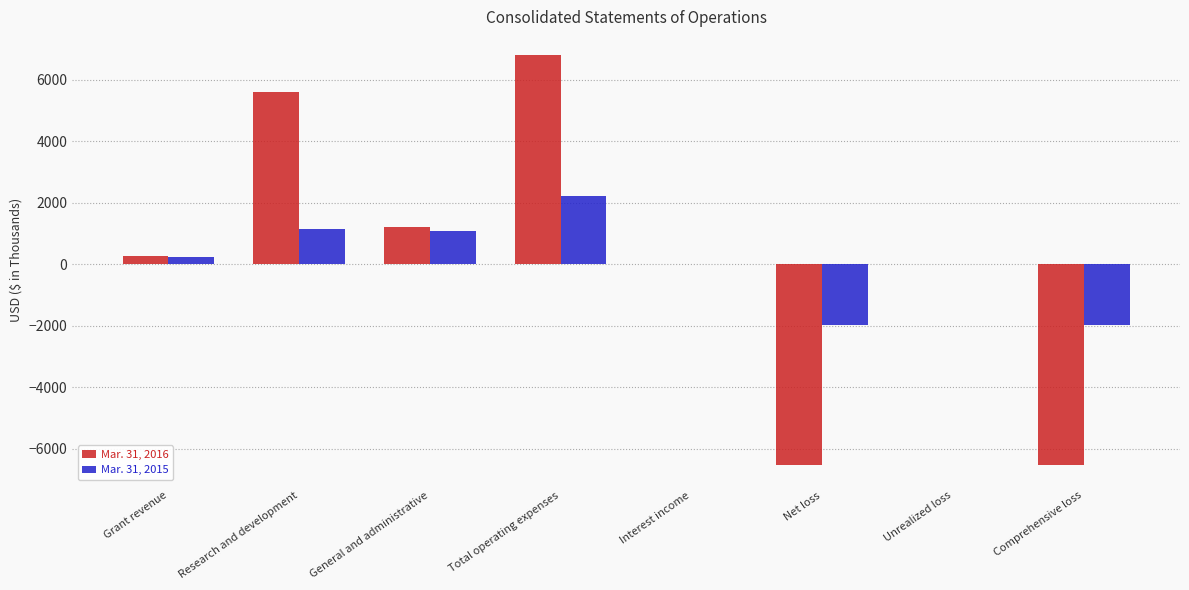

What is the total value across all series at Net loss?

-8476